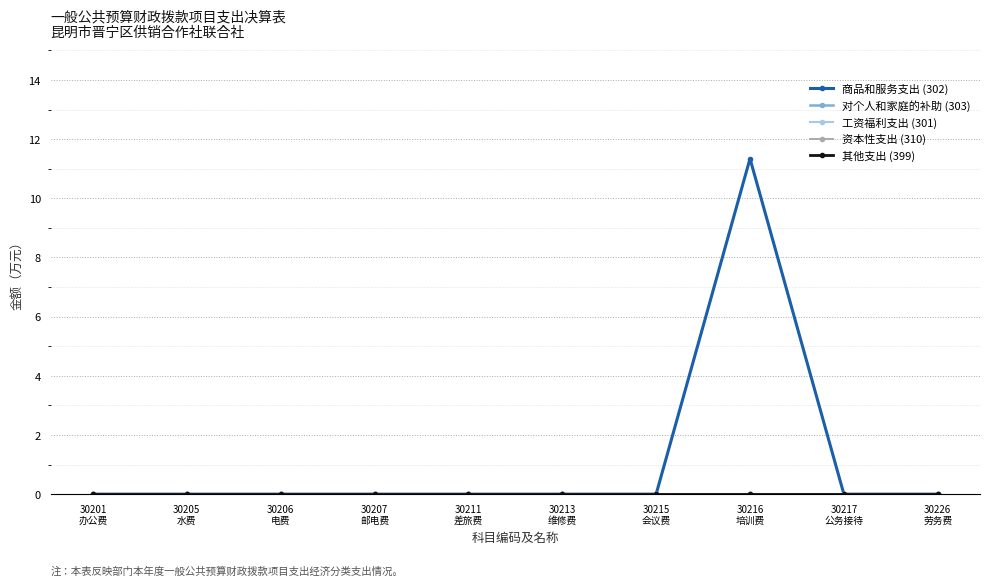

Is this an area chart (filled region under the line)?

No